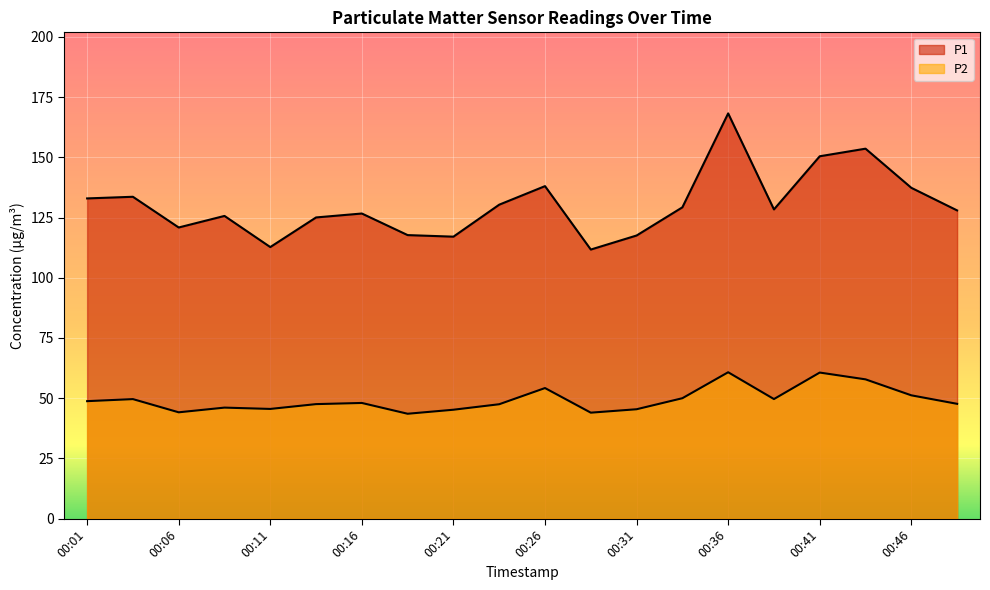

List the series in order of their overall mean, lowest first.

P2, P1